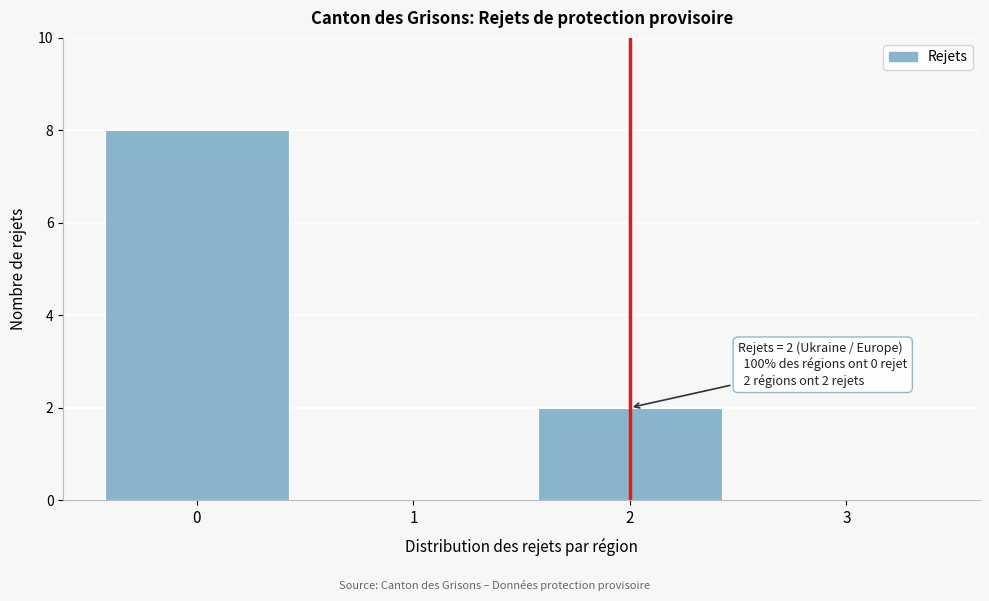

Reading right to left, what are all the values shown in this chart?

3=0	2=2	1=0	0=8